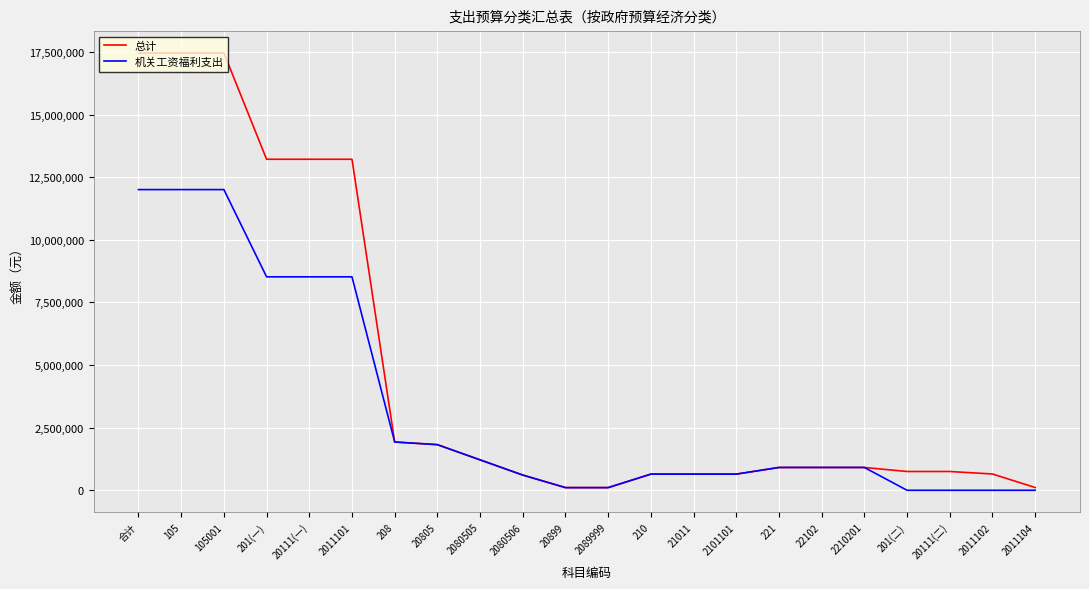

The 总计 series shows 1214323.2 at 2080505. True or false?

True